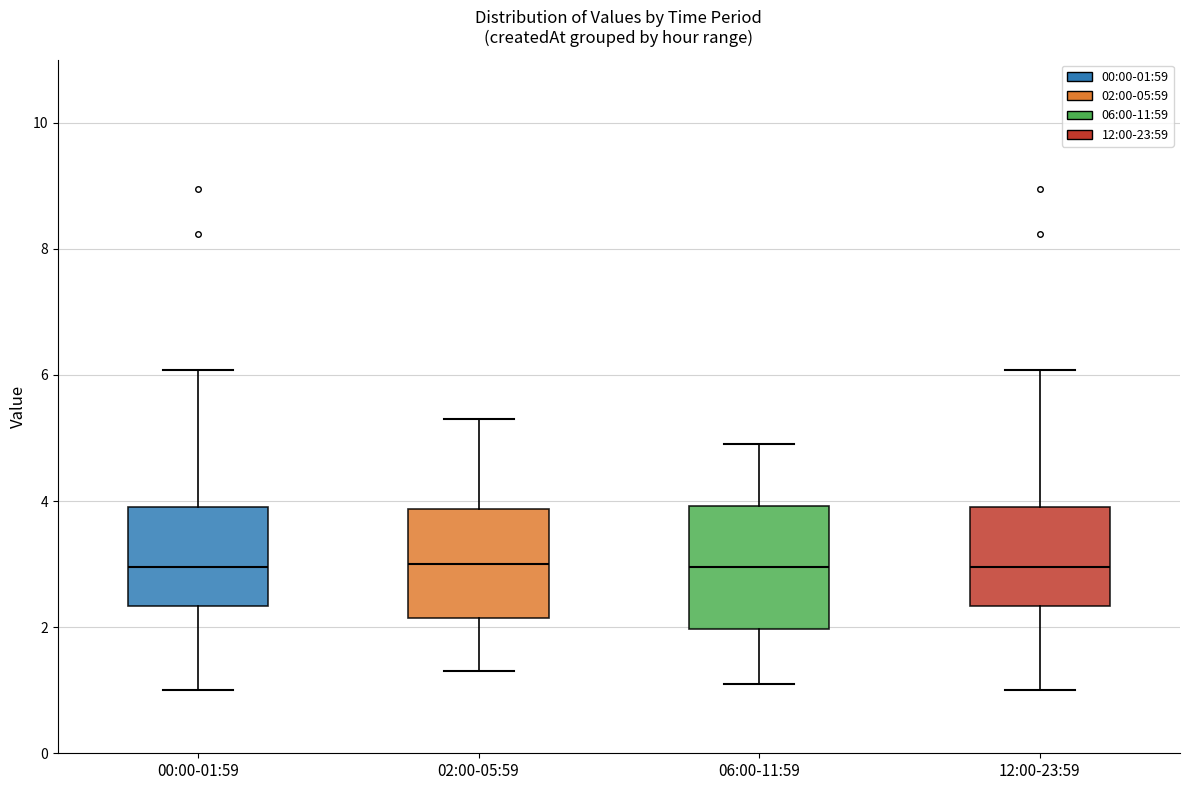

Reading left to right, read every box against the y-axis: the position of its median line, the range the box covers, and the ends of its whiskers. The values are not printed on the chart, so give them approximately, as read against the axis.

00:00-01:59: median 3.0, box 2.4 to 4.0, whiskers 1.0 to 6.0
02:00-05:59: median 3.0, box 2.2 to 3.8, whiskers 1.4 to 5.4
06:00-11:59: median 3.0, box 2.0 to 4.0, whiskers 1.2 to 5.0
12:00-23:59: median 3.0, box 2.4 to 4.0, whiskers 1.0 to 6.0